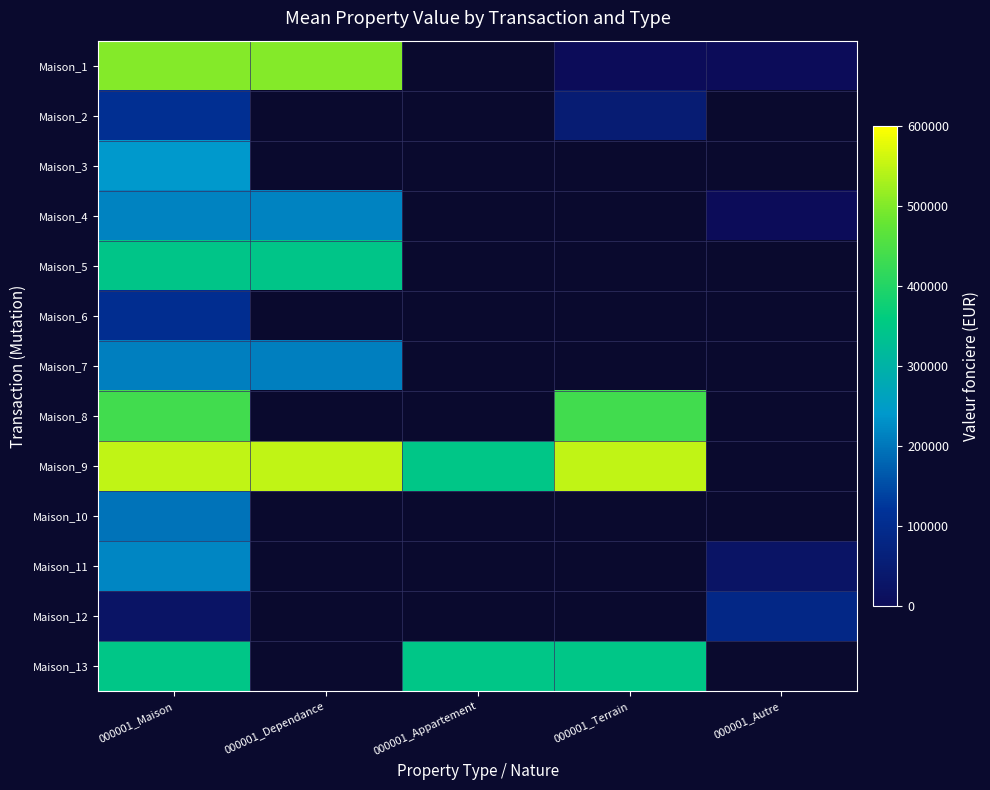

Rank the series at 000001_Autre from highest to lowest value.

Maison_12, Maison_13, Maison_1, Maison_2, Maison_3, Maison_4, Maison_5, Maison_6, Maison_7, Maison_8, Maison_9, Maison_10, Maison_11